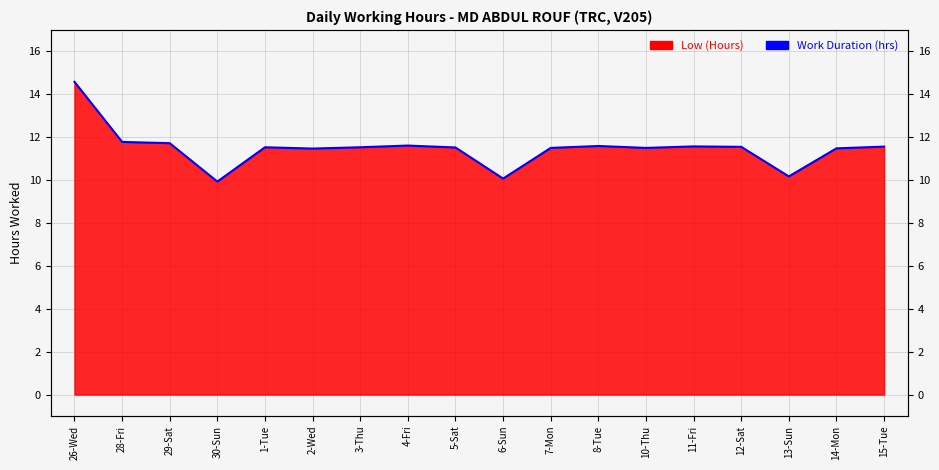

What is the approximate value at 15-Tue?

11.6